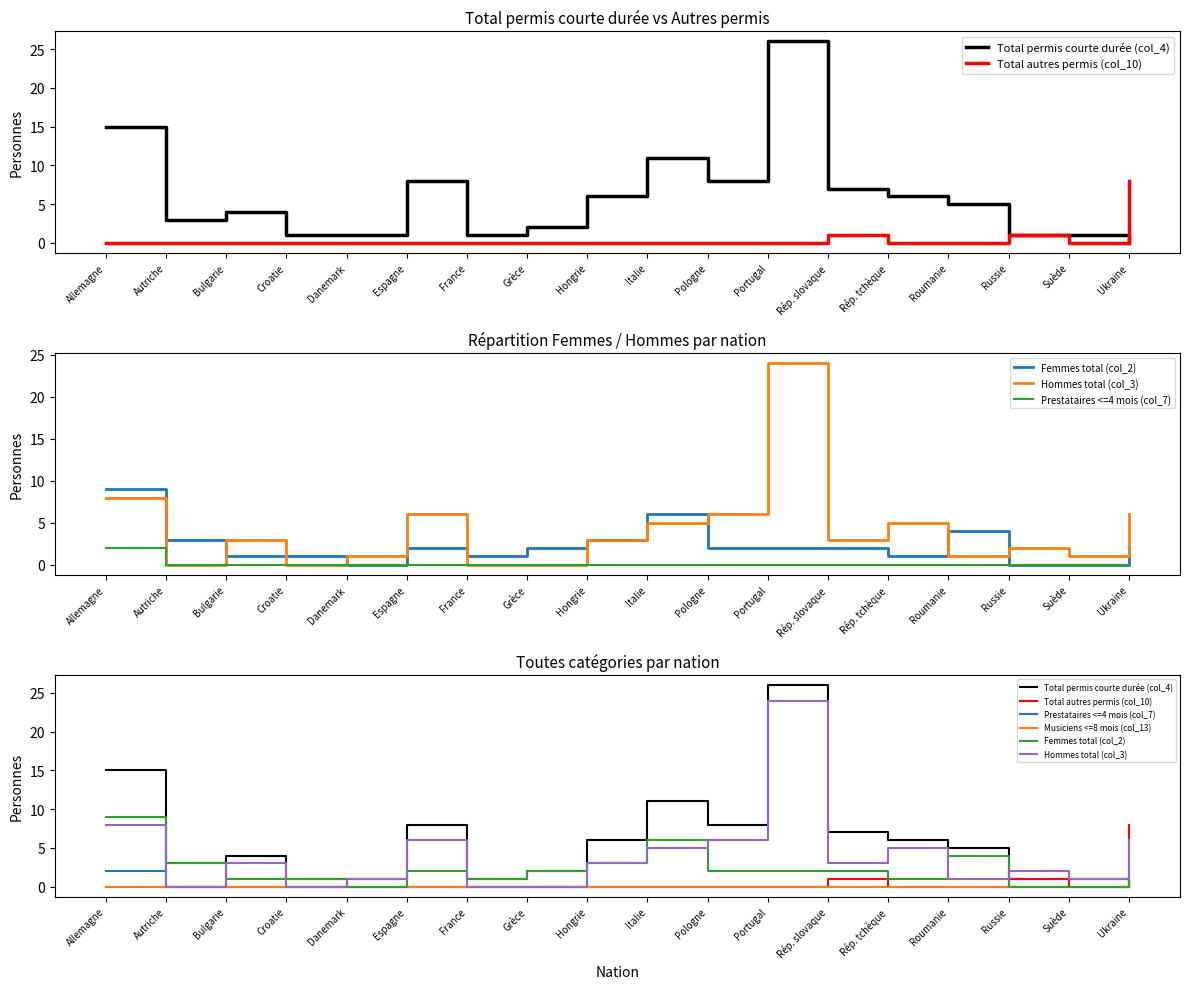

How many series are shown in this chart?

6